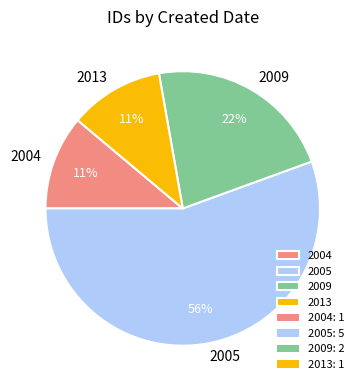

To the nearest percent, what is the combined percentage of 2004 and 2005?

67%